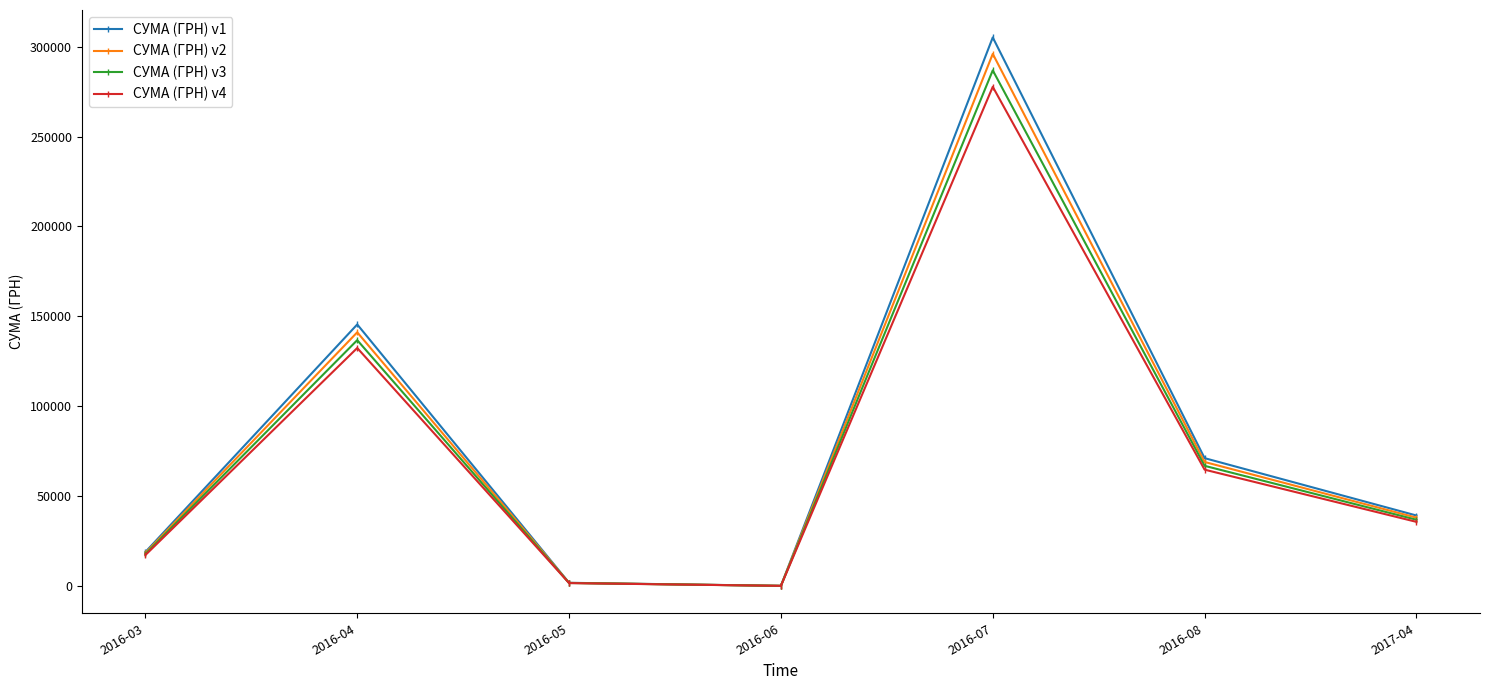

How many lines are shown in the chart?

4